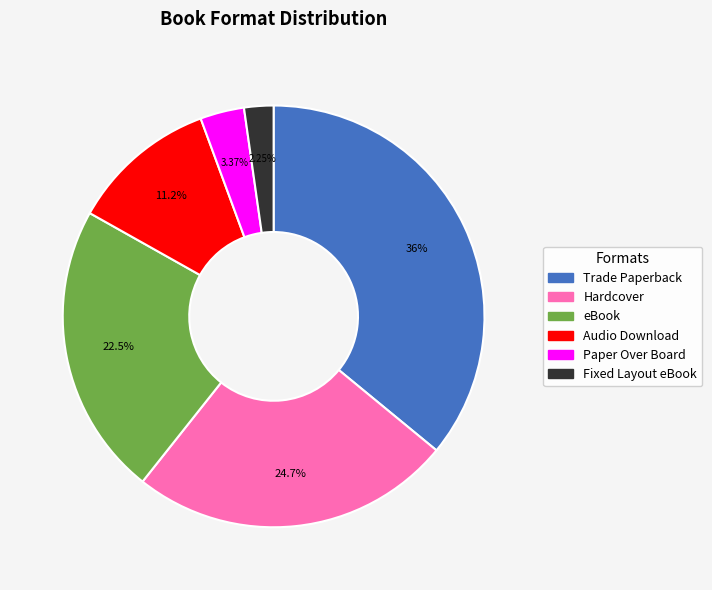

What is the total percentage of Trade Paperback and Fixed Layout eBook?

38.2%